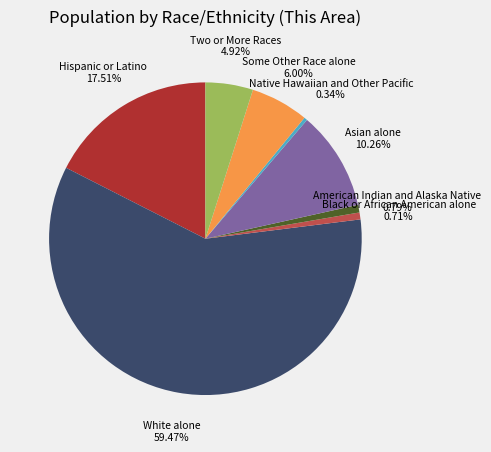

How many slices are in this pie chart?

8